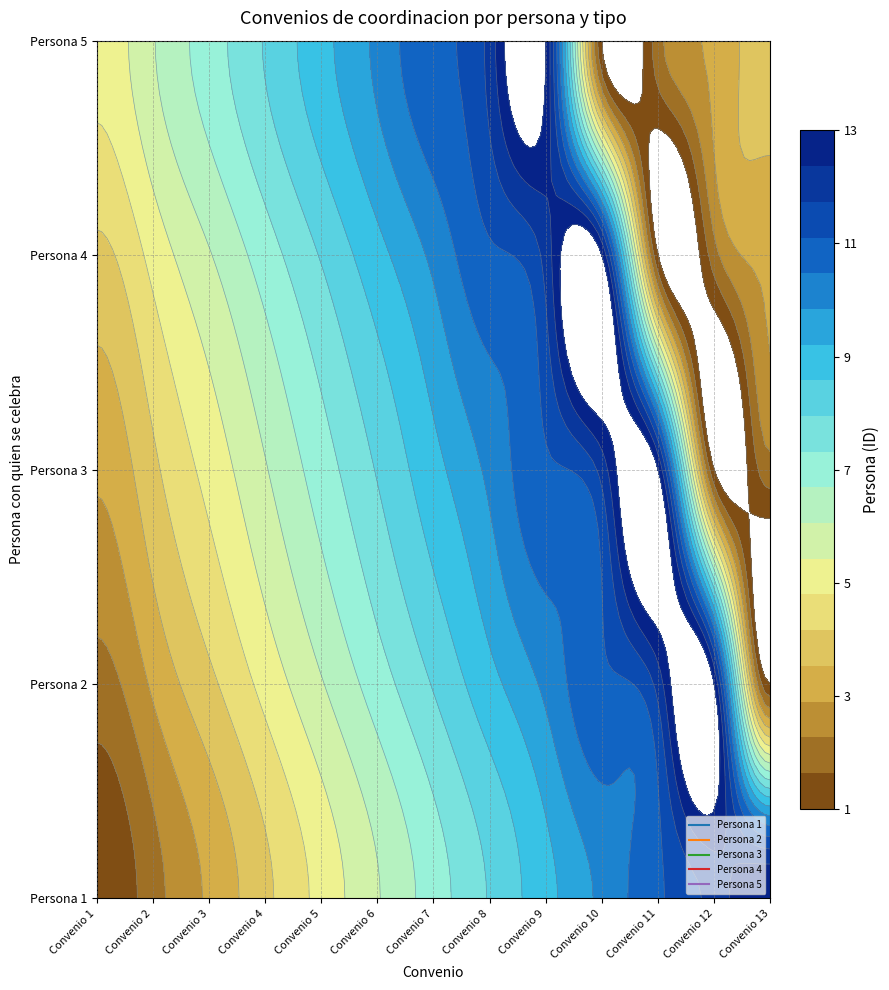

Which has a higher value, Convenio 13 or Convenio 11?

Convenio 13